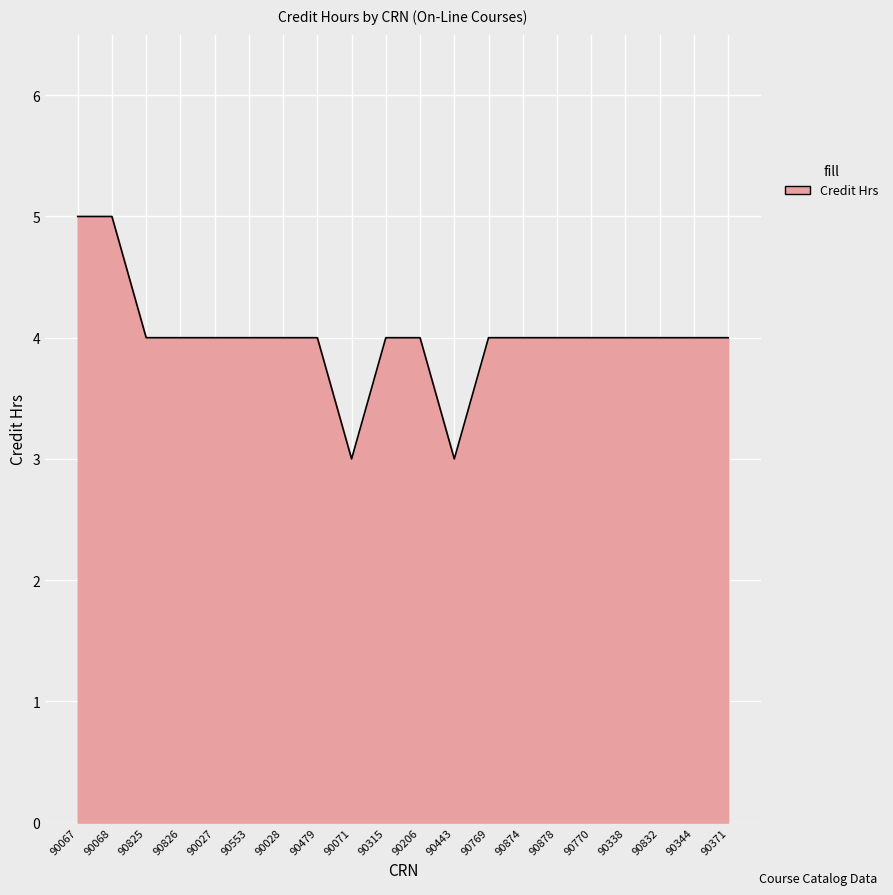

What is the maximum value shown in the chart?

5